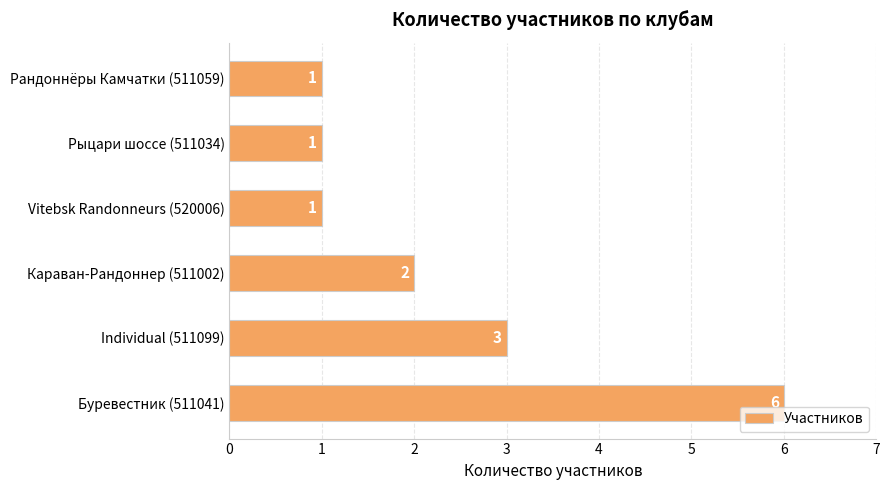

What is the difference between the maximum and second lowest values?

5